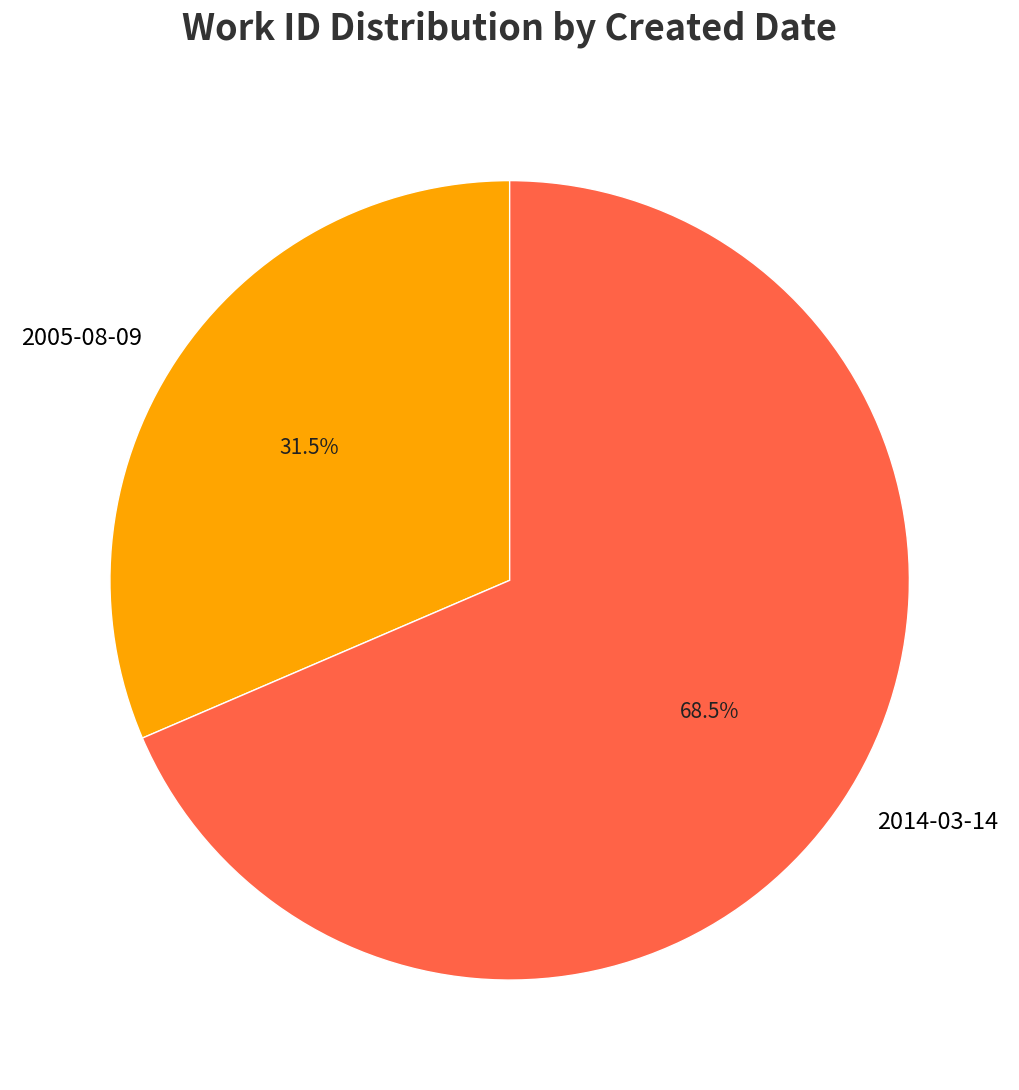

Does 2005-08-09 represent more than half of the total?

No